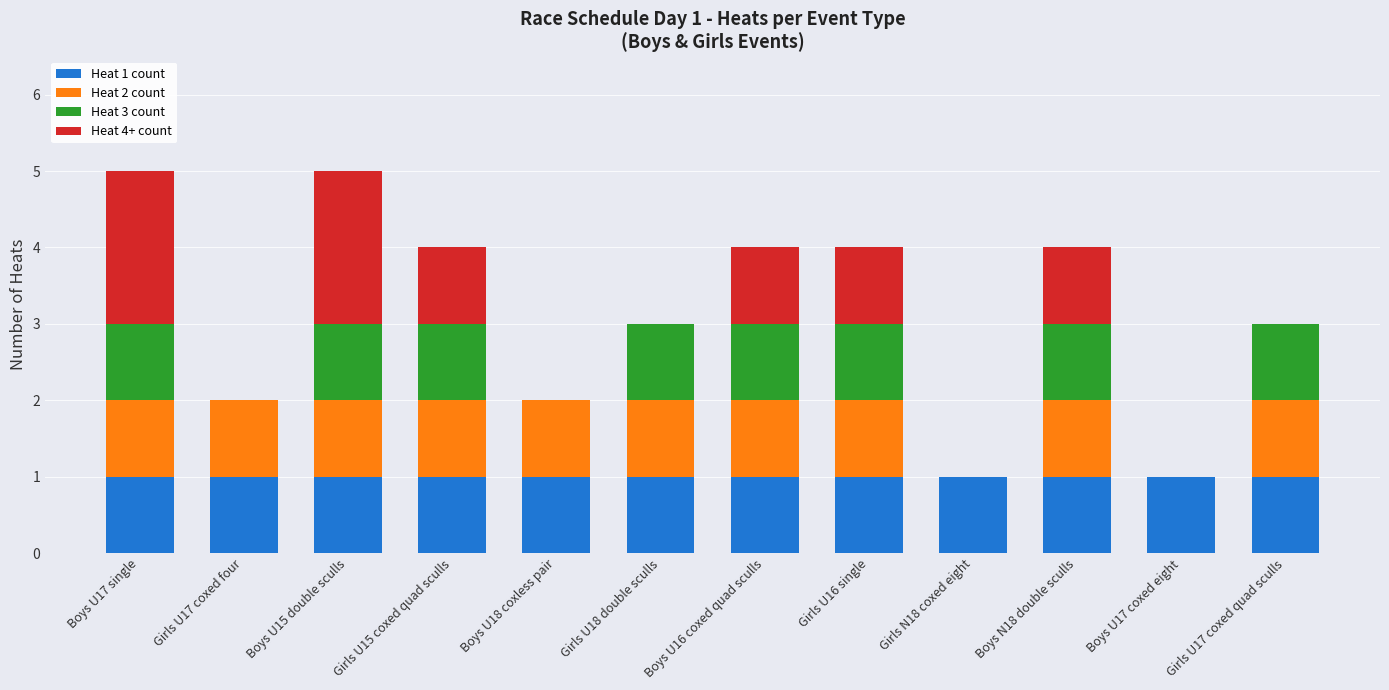

What is the total value across all series at Girls U16 single?

4